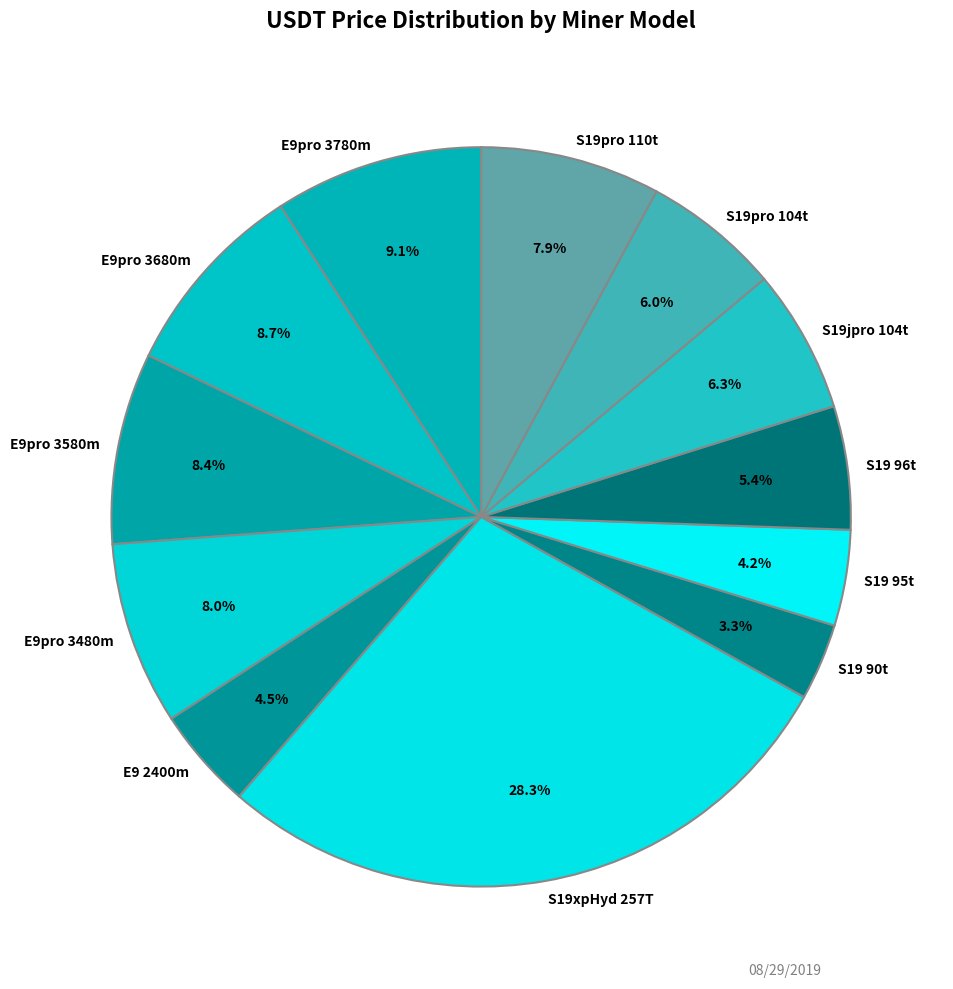

Which slice is the largest?

S19xpHyd 257T